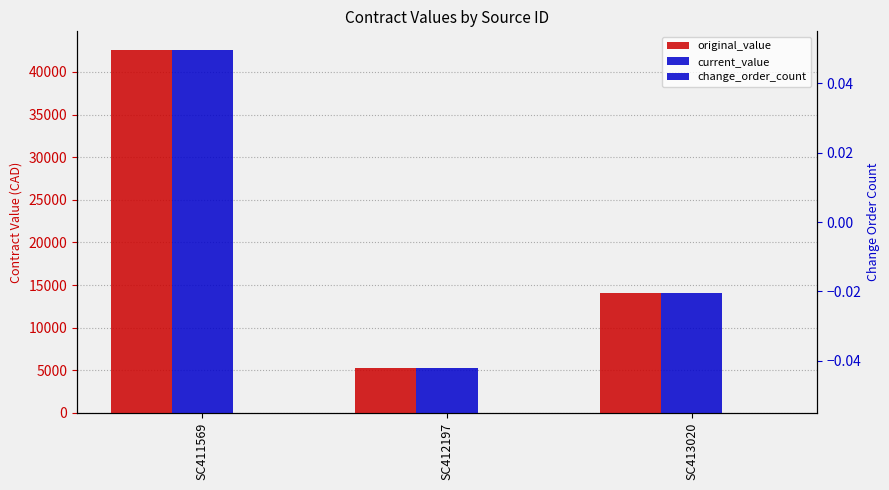

How many data points does each series have?

3